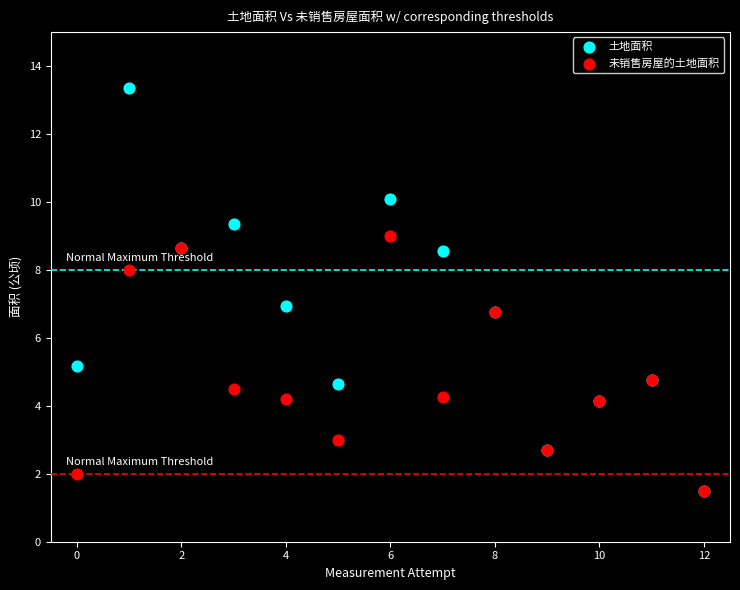

Which series reaches the maximum Y coordinate?

土地面积